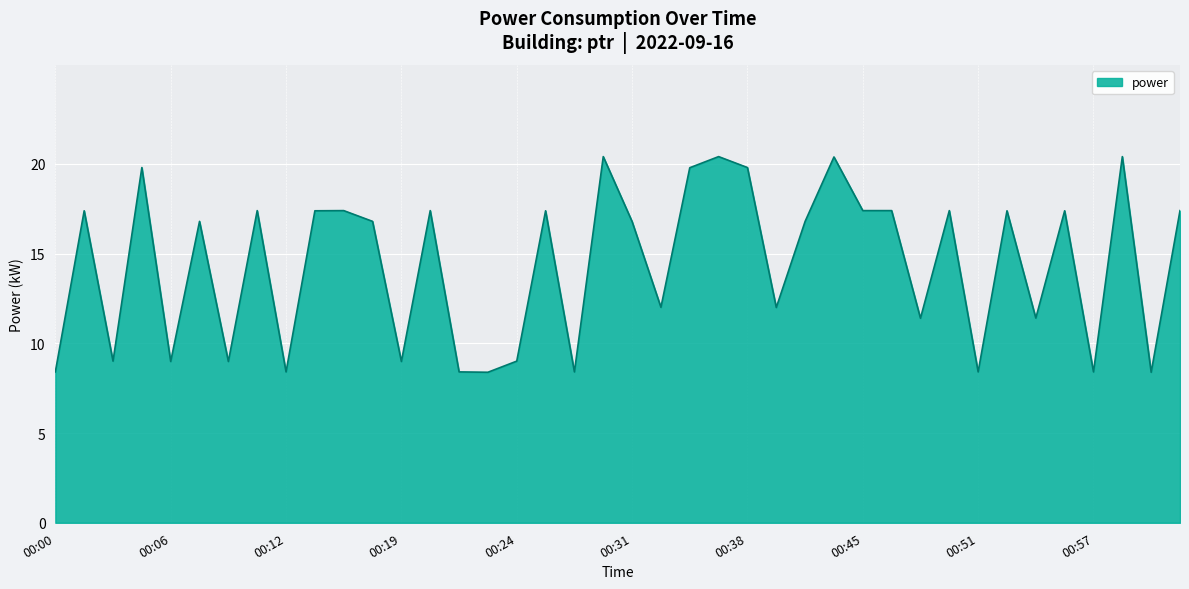

What is the smallest value displayed?

8.4